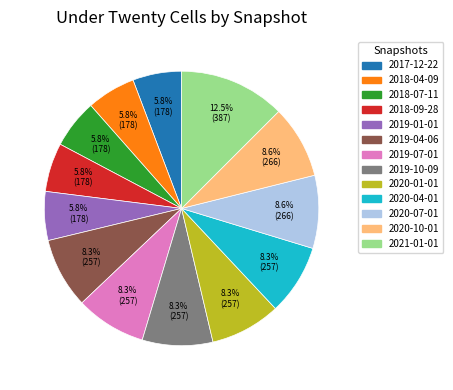

Does 2019-07-01 account for over 50% of the chart?

No